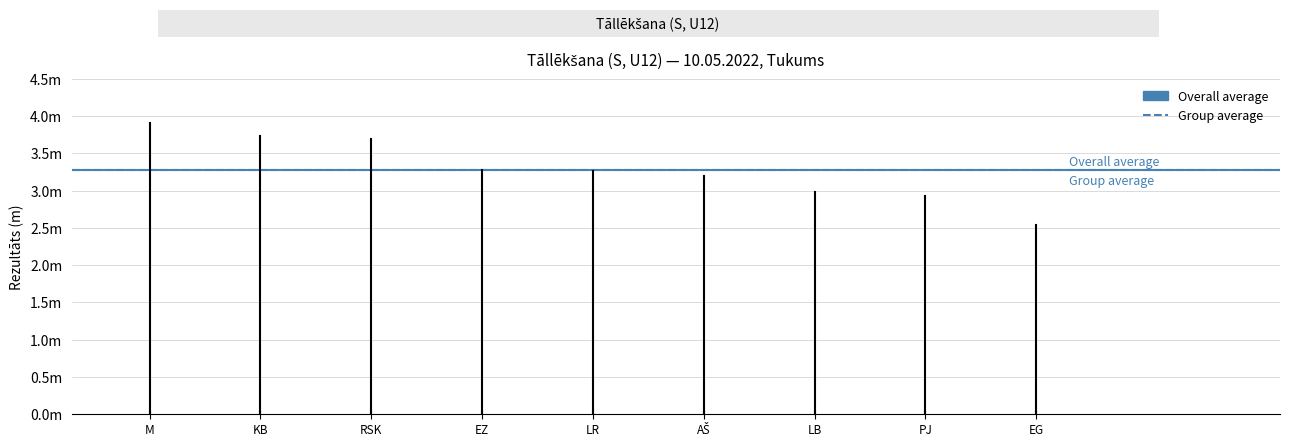

Reading right to left, list all the values displayed in this chart.

EG=2.5	PJ=2.9	LB=3.0	AŠ=3.2	LR=3.3	EZ=3.3	RSK=3.7	KB=3.7	M=3.9